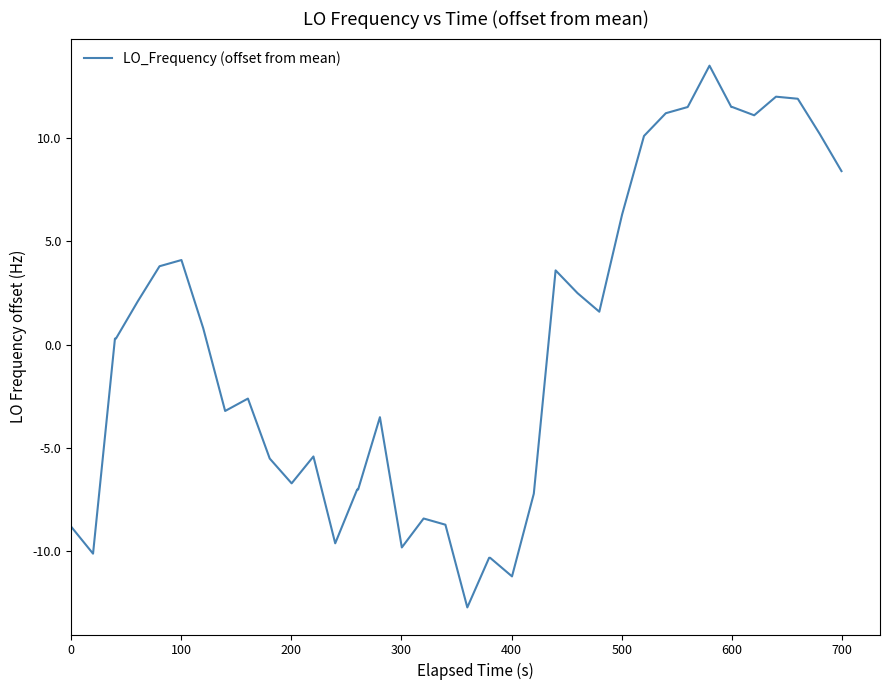

What is the difference between the maximum and minimum values?

26.2